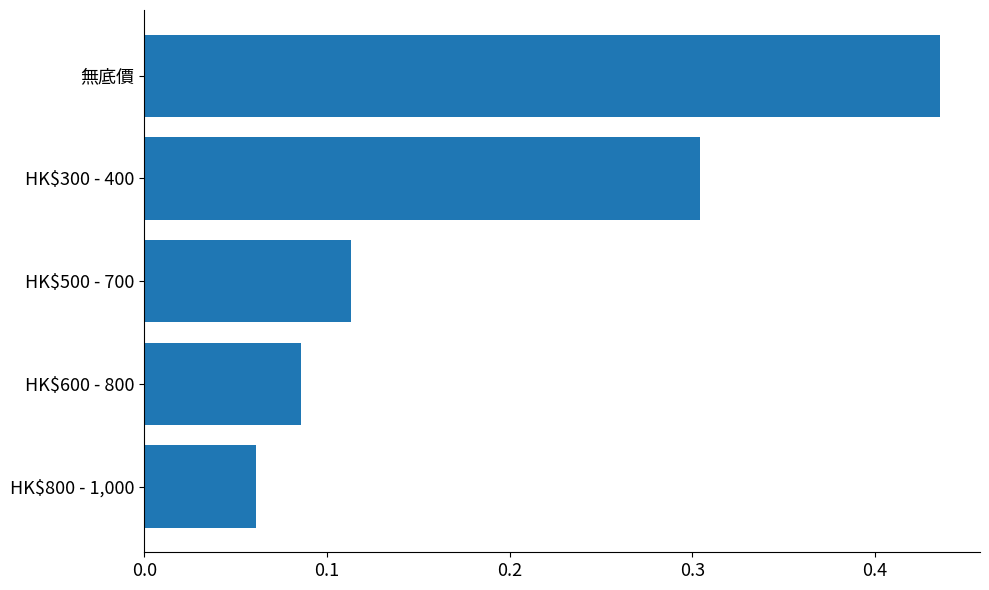

The value at HK$300 - 400 is 0.2. True or false?

False